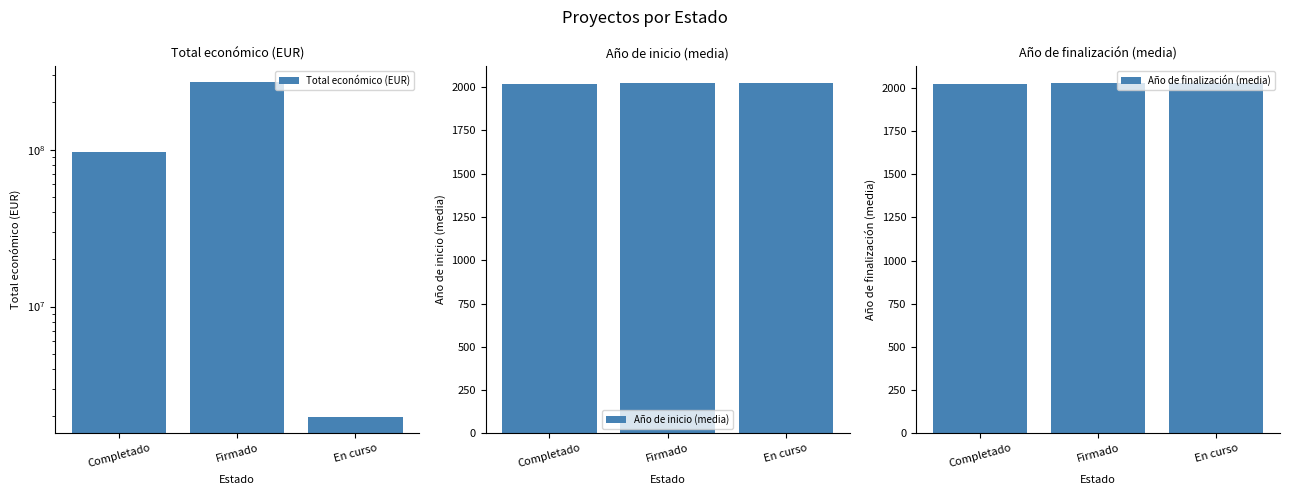

How many bars are there in total?

9